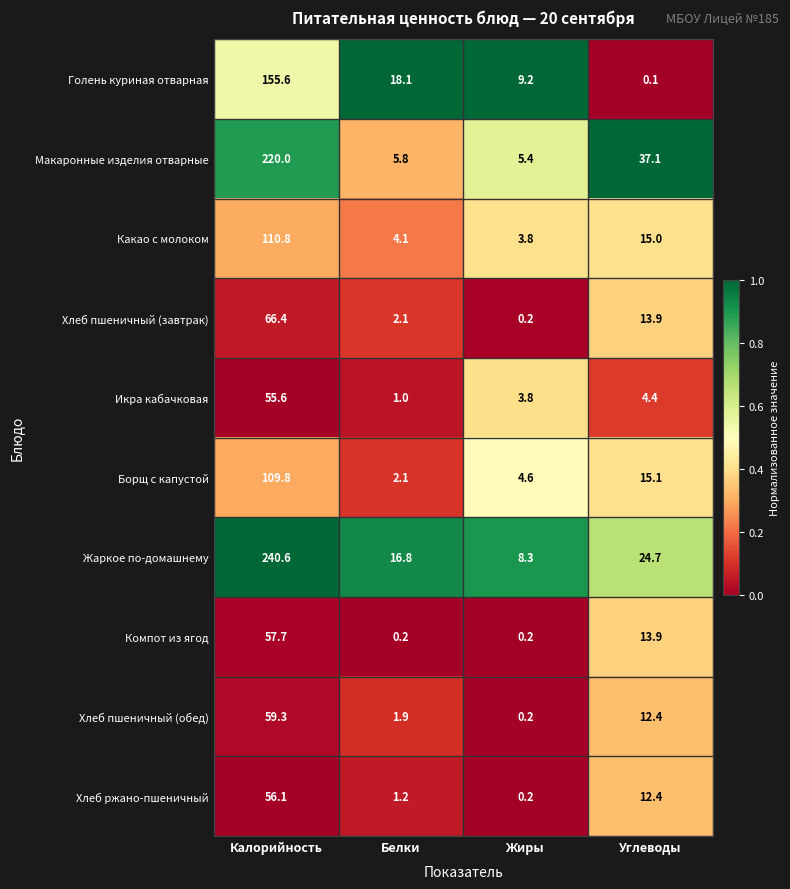

Which series has the largest range (max minus min)?

Жаркое по-домашнему